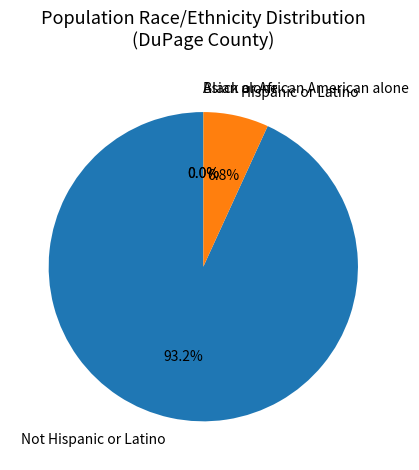

What is the largest slice in the pie chart?

Not Hispanic or Latino